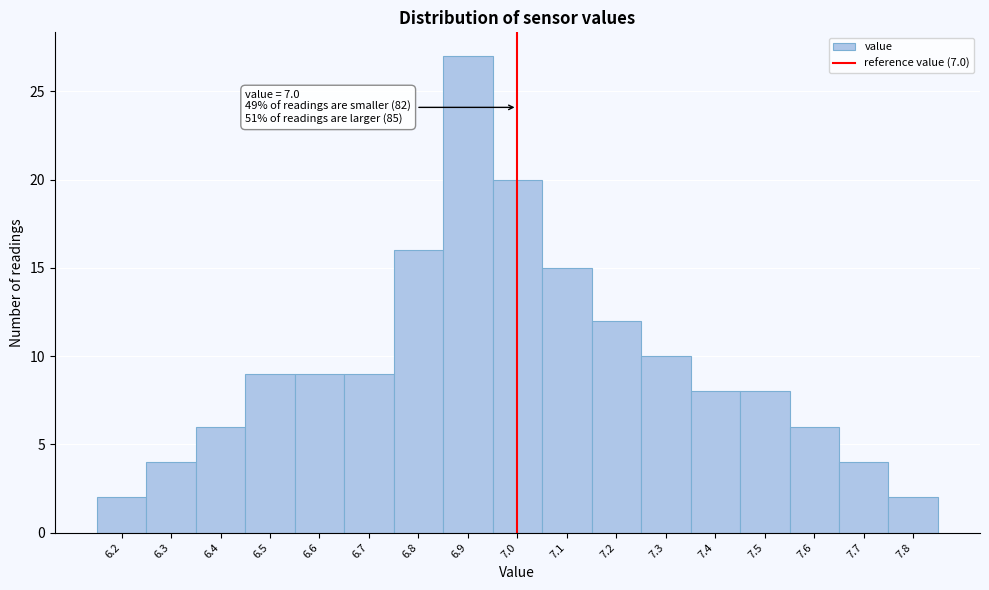

Which range on the x-axis has the tallest bar?

6.85 to 6.95